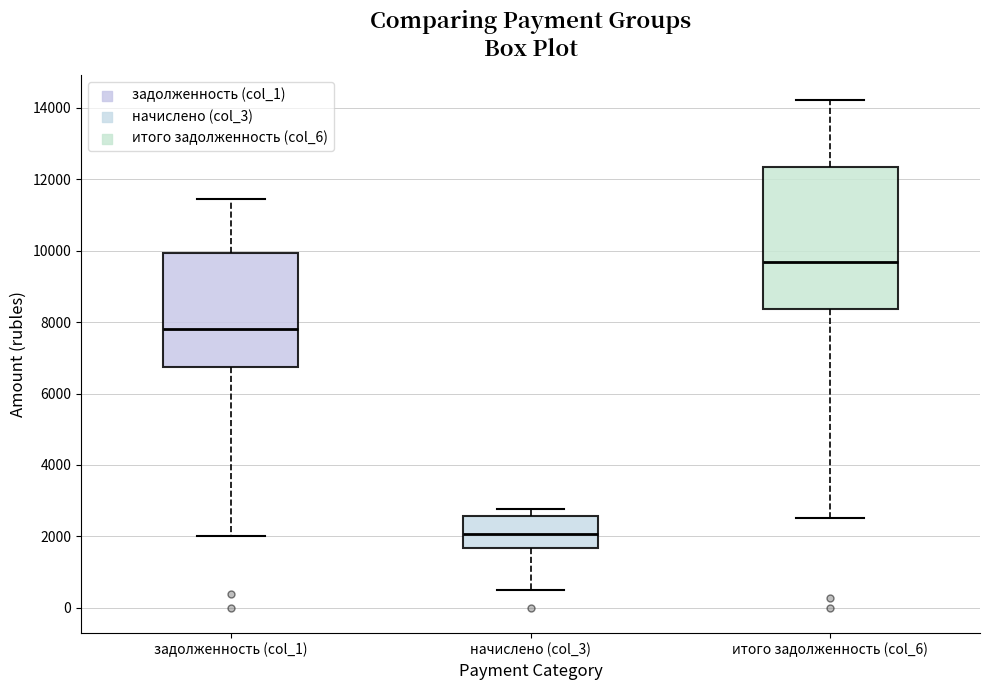

Reading left to right, read every box against the y-axis: the position of its median line, the range the box covers, and the ends of its whiskers. The values are not printed on the chart, so give them approximately, as read against the axis.

задолженность (col_1): median 7800, box 6800 to 10000, whiskers 2000 to 11400
начислено (col_3): median 2000, box 1600 to 2600, whiskers 400 to 2800
итого задолженность (col_6): median 9600, box 8400 to 12400, whiskers 2600 to 14200